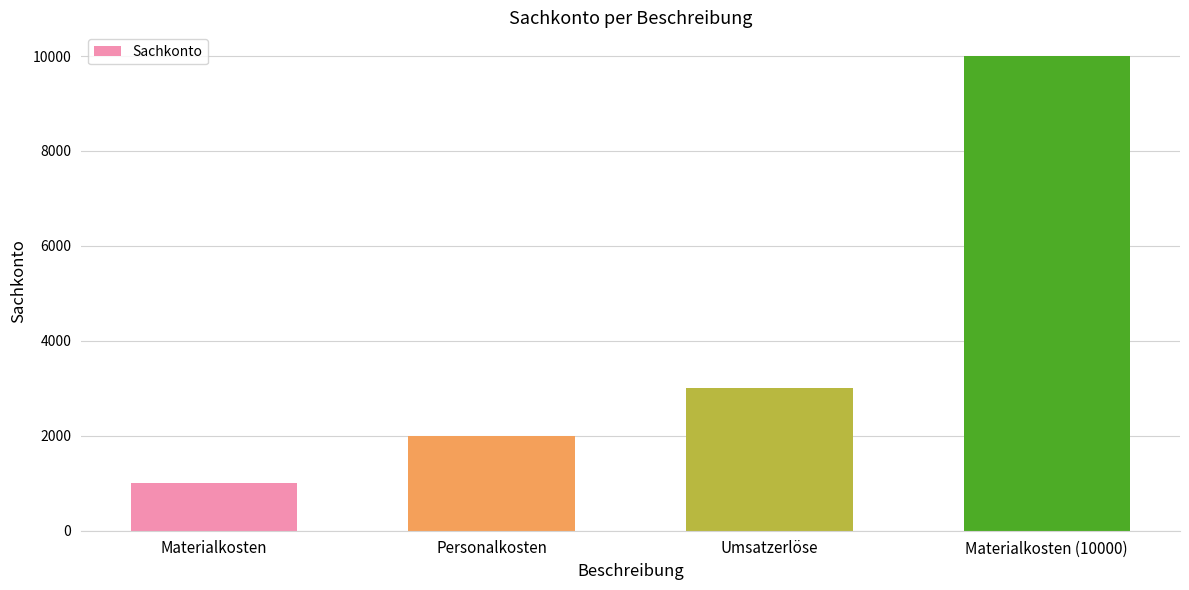

What is the label of the 1st bar from the left?

Materialkosten